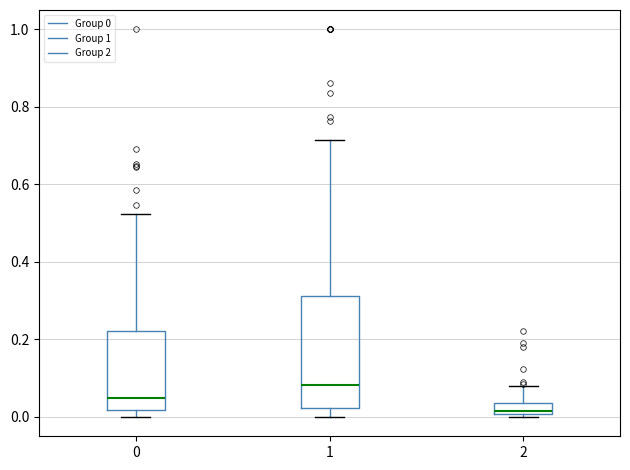

Comparing the boxes themselves (not the whiskers), which one is the tallest?

1